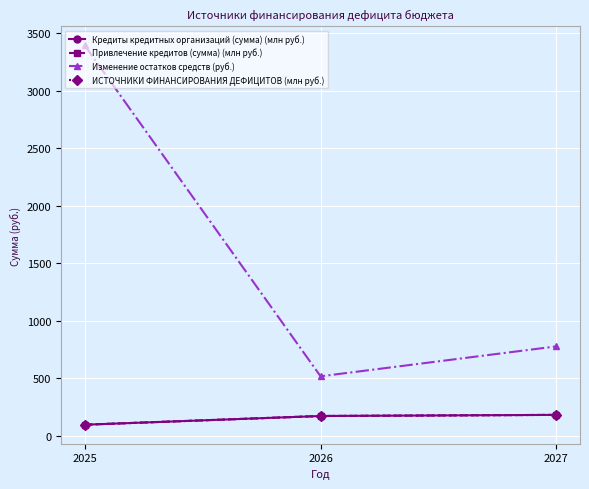

Is this an area chart (filled region under the line)?

No